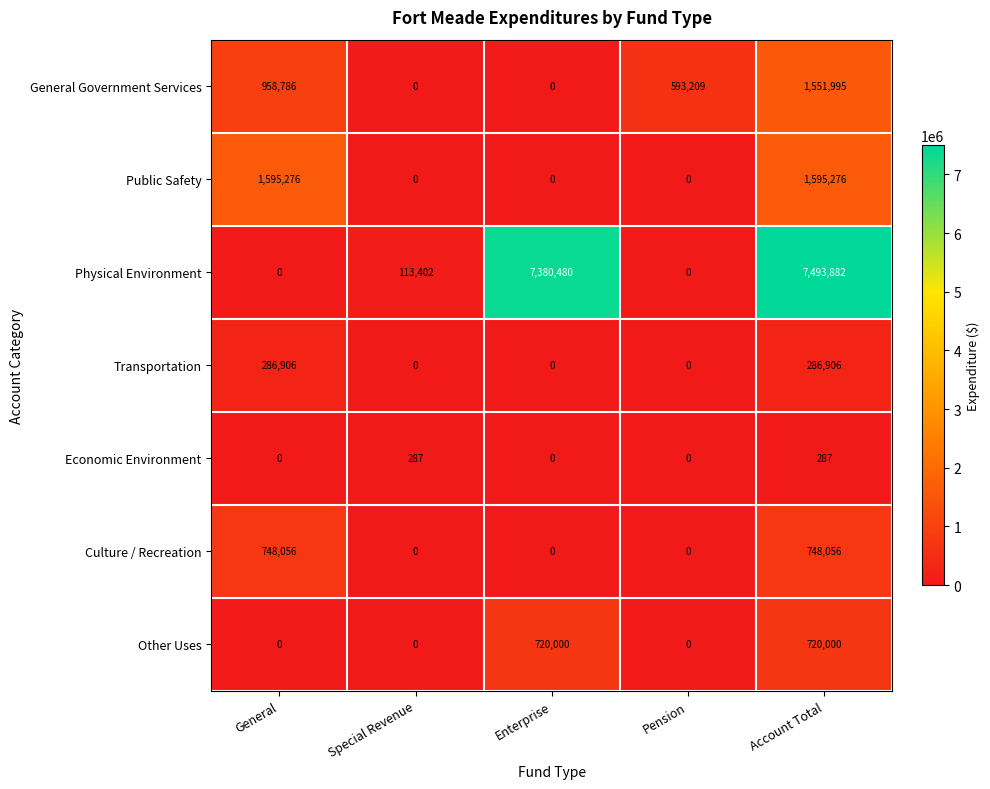

At which category is the sum across all series the highest?

Account Total